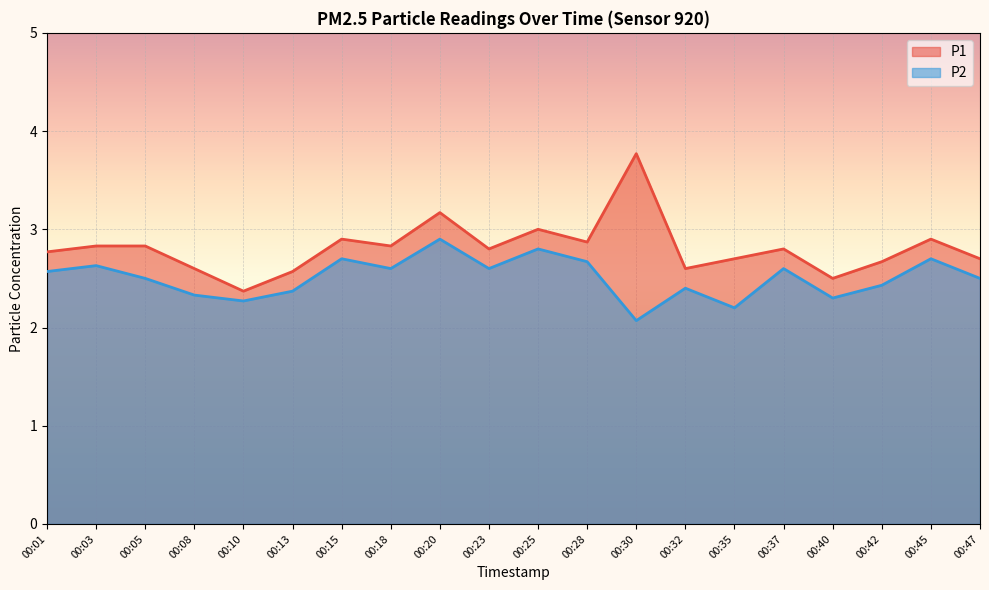

What is the total value across all series at 00:03?

5.5